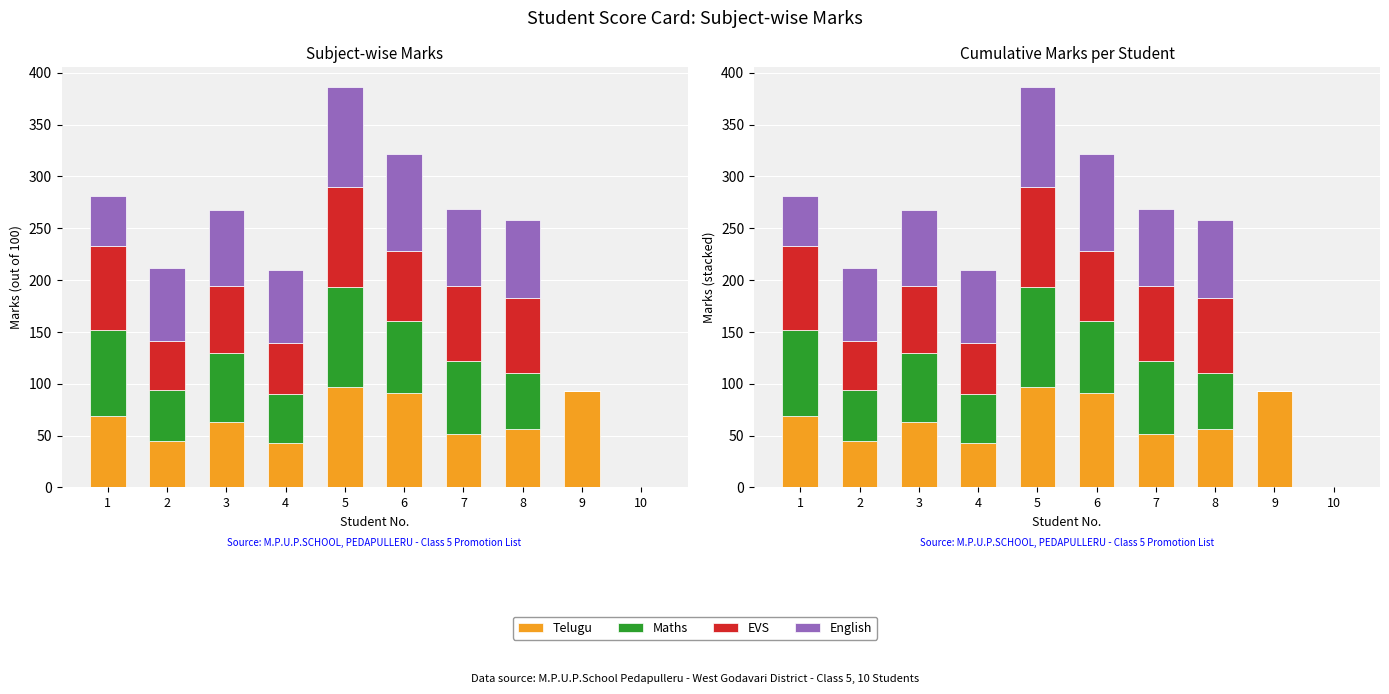

What is the average value of the Maths series?

54